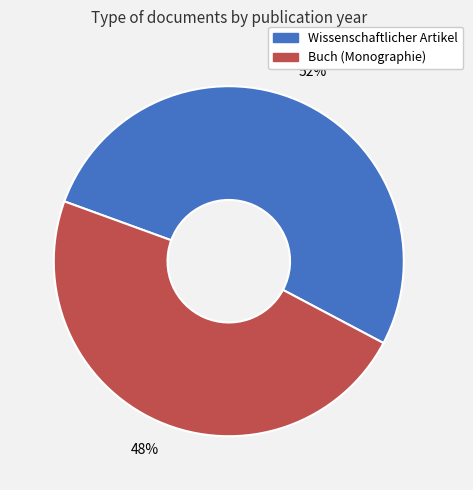

How many segments does this pie chart have?

2